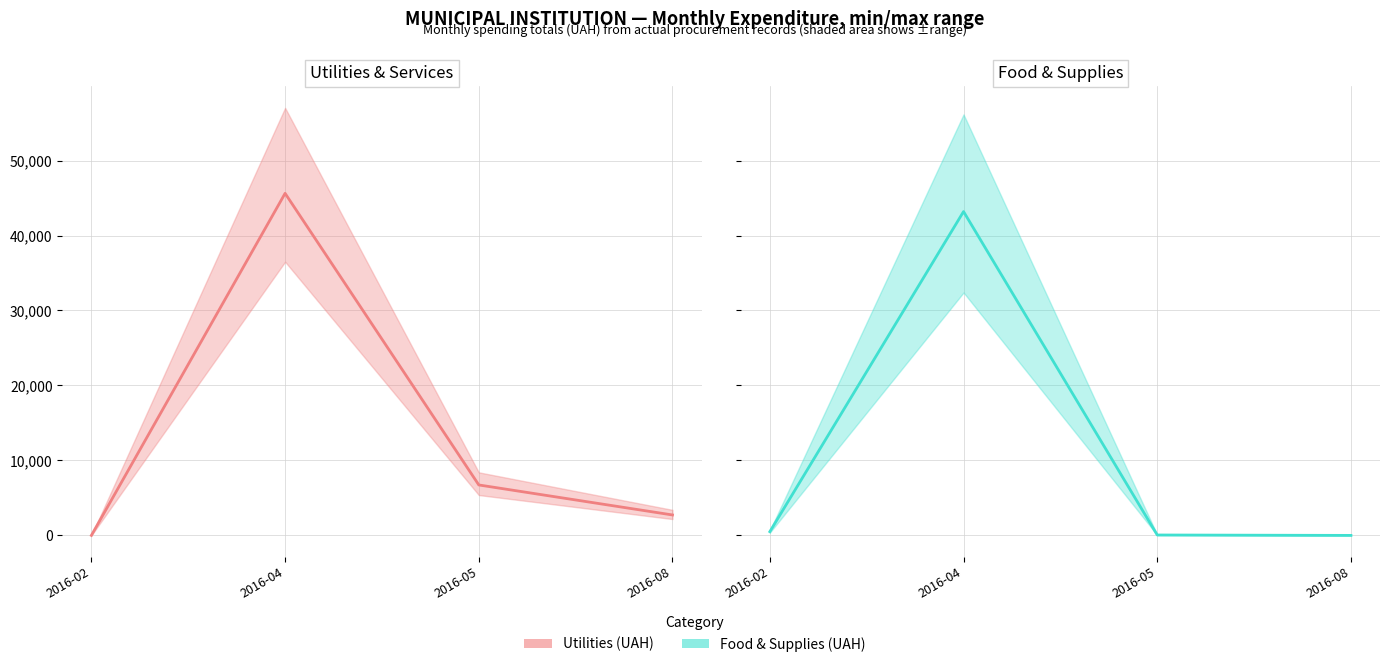

What is the average value of the Food & Supplies series?

10936.2